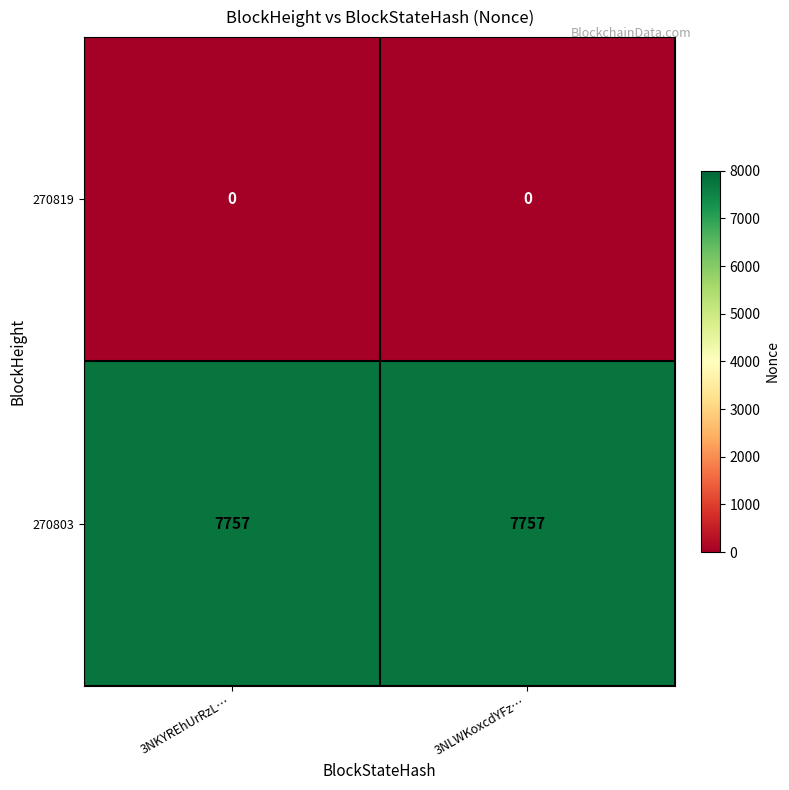

Rank the series by their maximum value, from lowest to highest.

270819, 270803